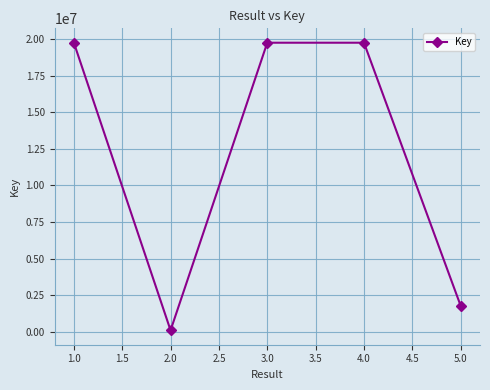

How many series are shown in this chart?

1